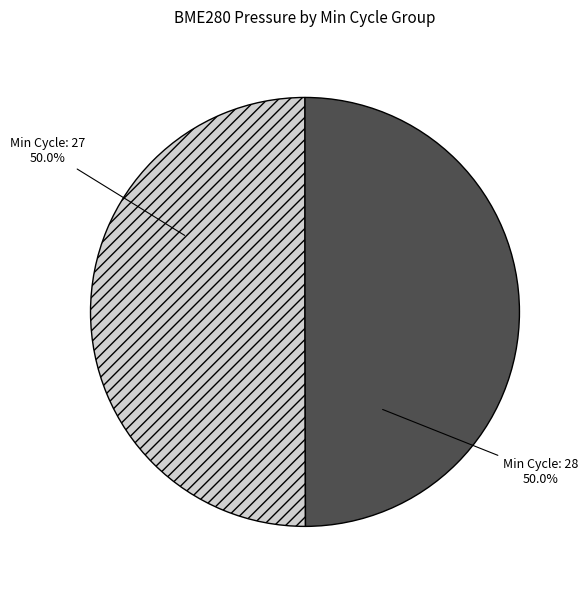

How many segments does this pie chart have?

2